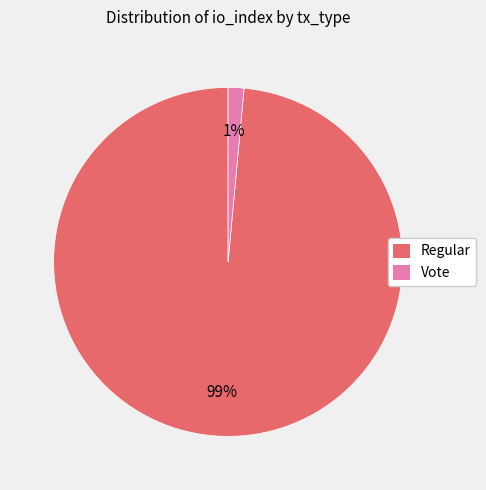

Which has a higher value, Vote or Regular?

Regular